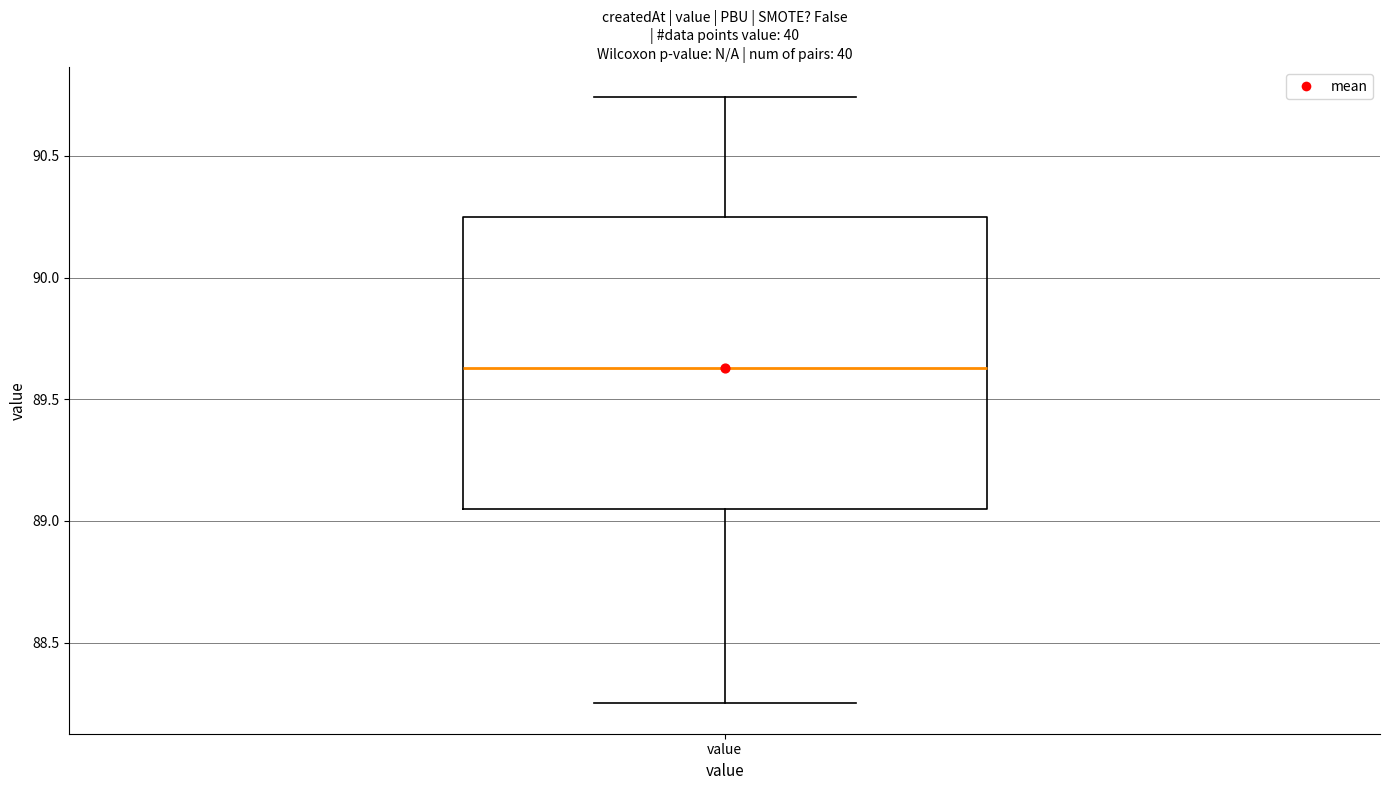

Where does the lower whisker of the box for value end on the y-axis? The values are not printed on the chart, so give them approximately, as read against the axis.

88.25